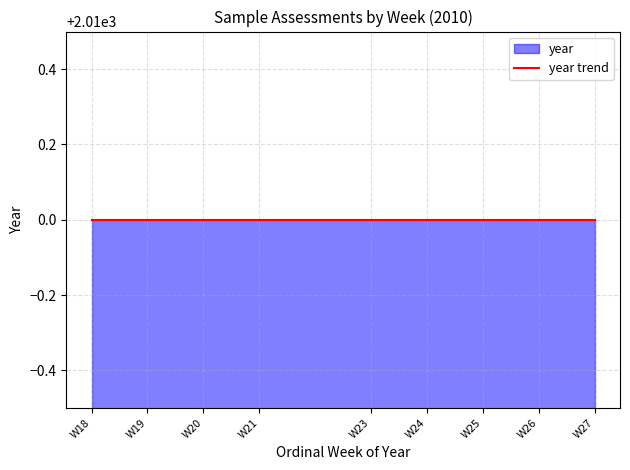

What is the average value of the ordinal_week series?

23